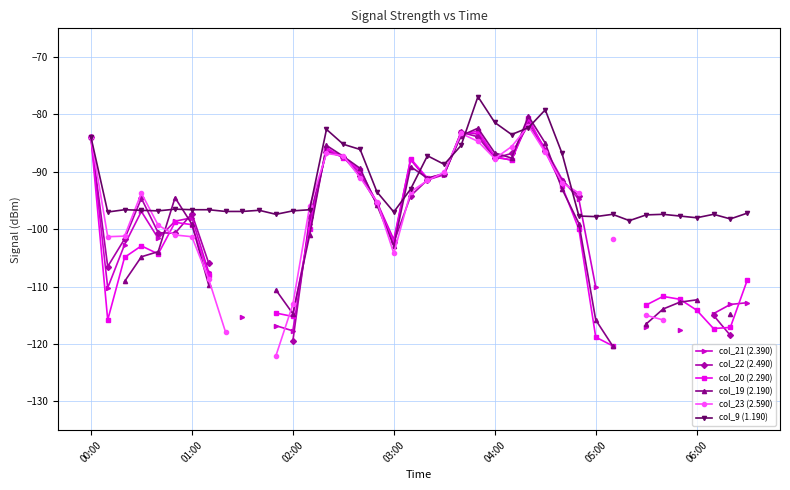

Is it true that col_9 (1.190) equals -97.8 at 05:00?

True